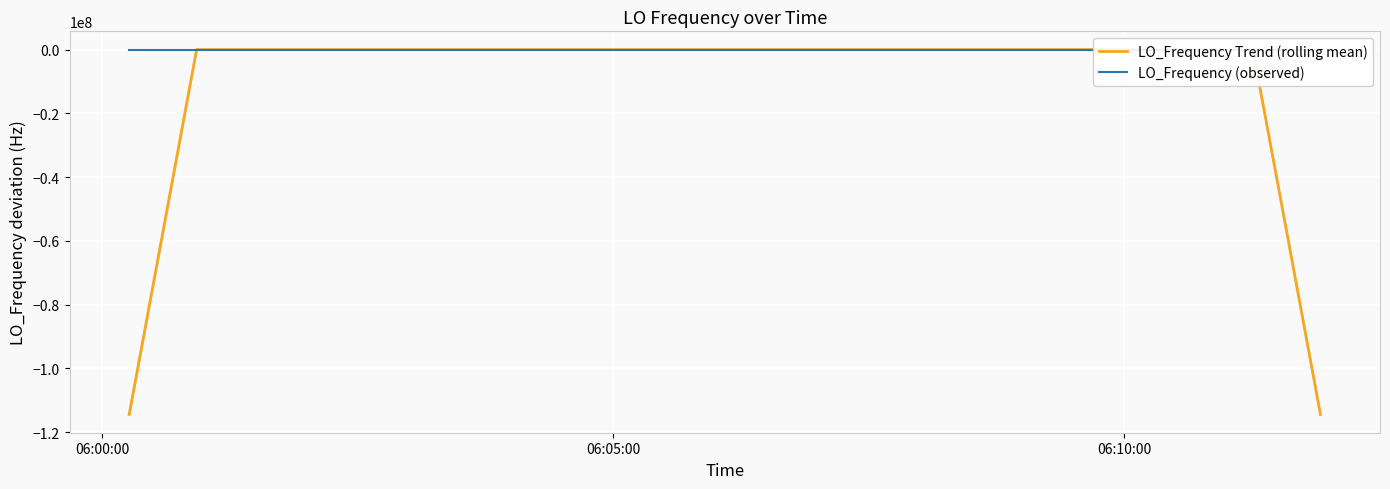

What is the minimum value shown in the chart?

-114418798.4